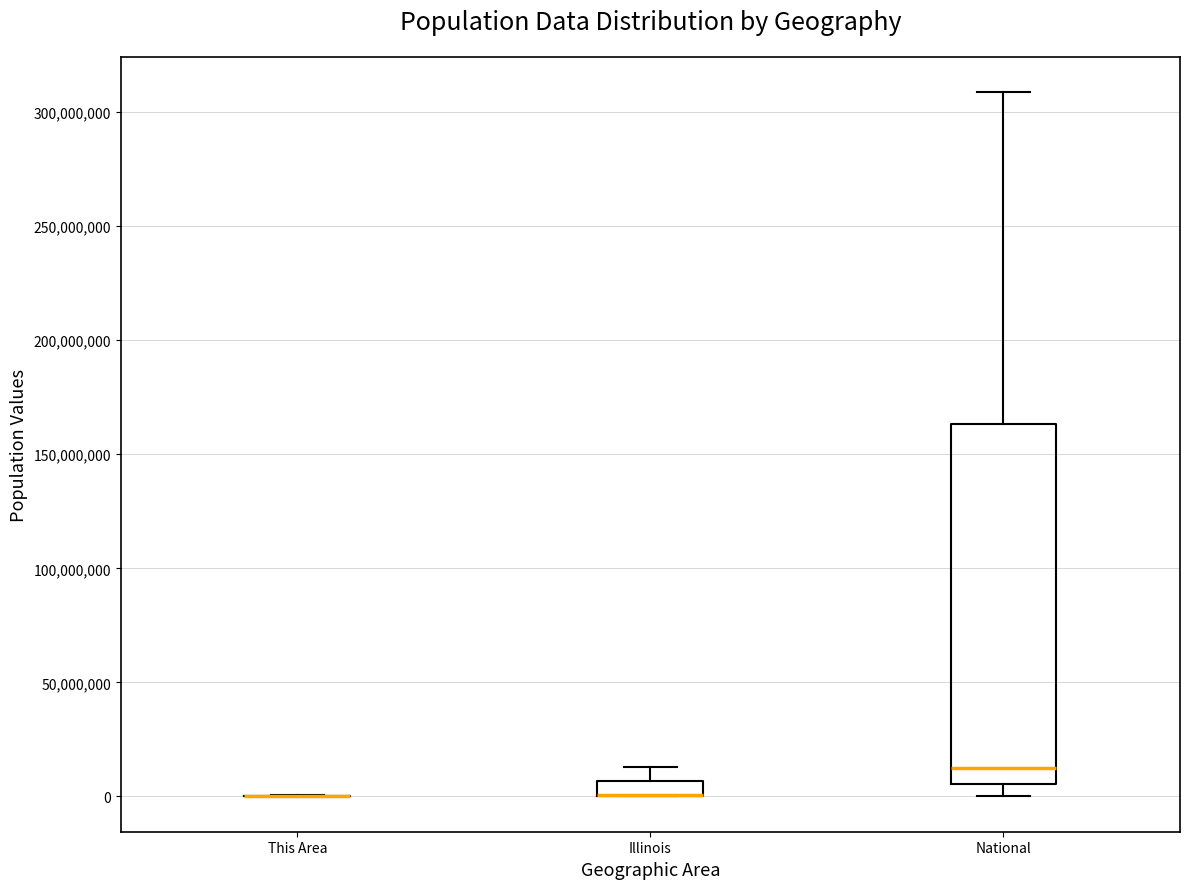

Comparing the boxes themselves (not the whiskers), which one is the tallest?

National